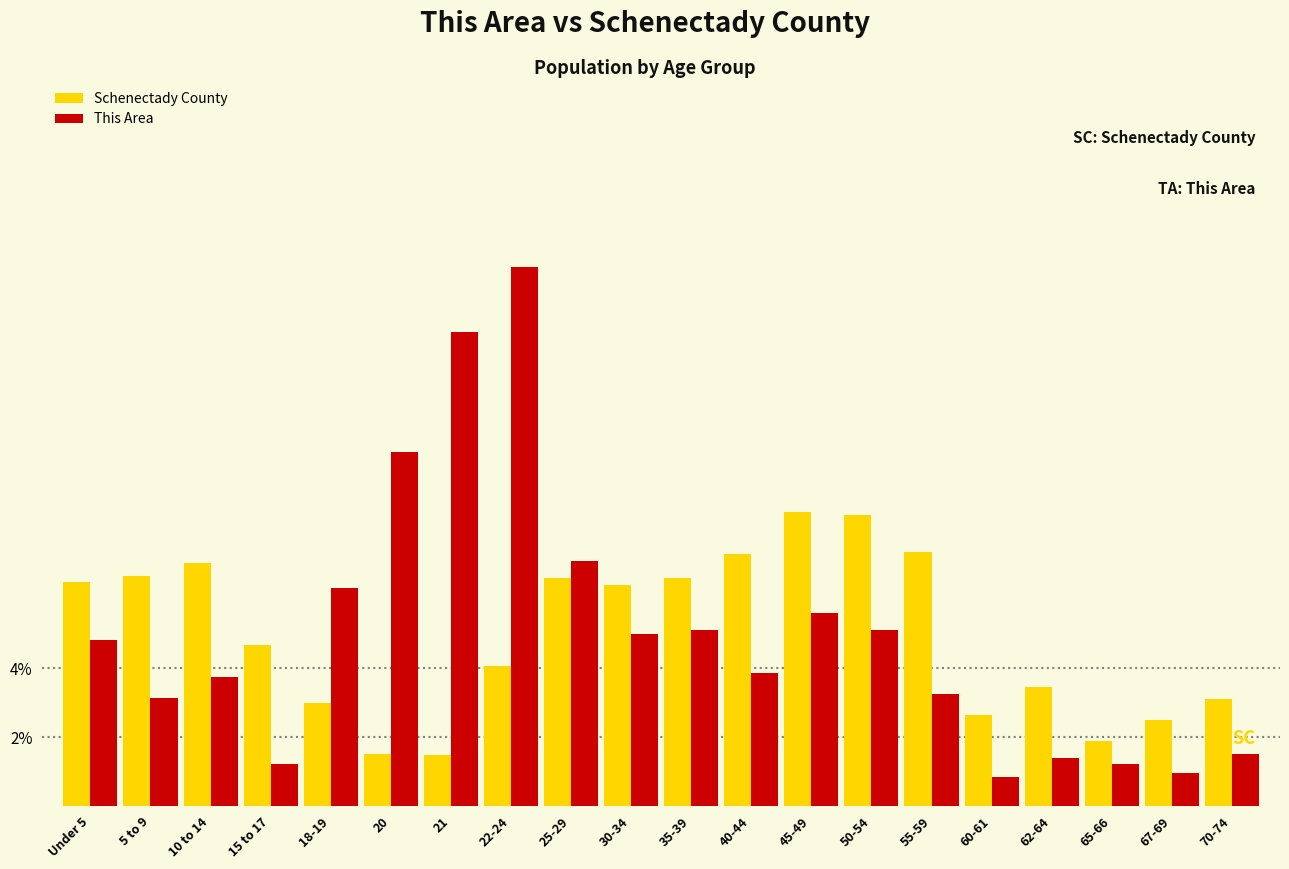

Between Under 5 and 67-69, which series saw the biggest shift?

Schenectady County